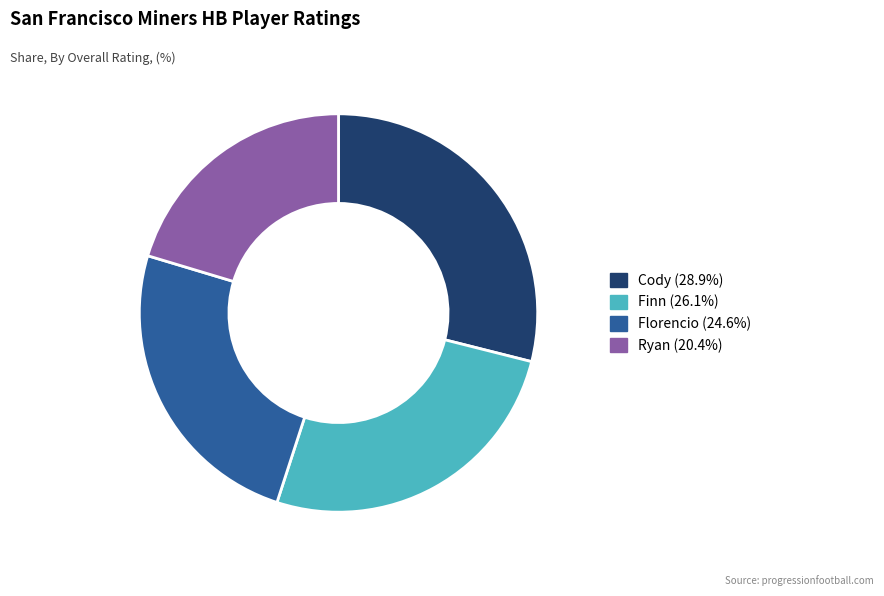

What is the smallest slice in the pie chart?

Ryan